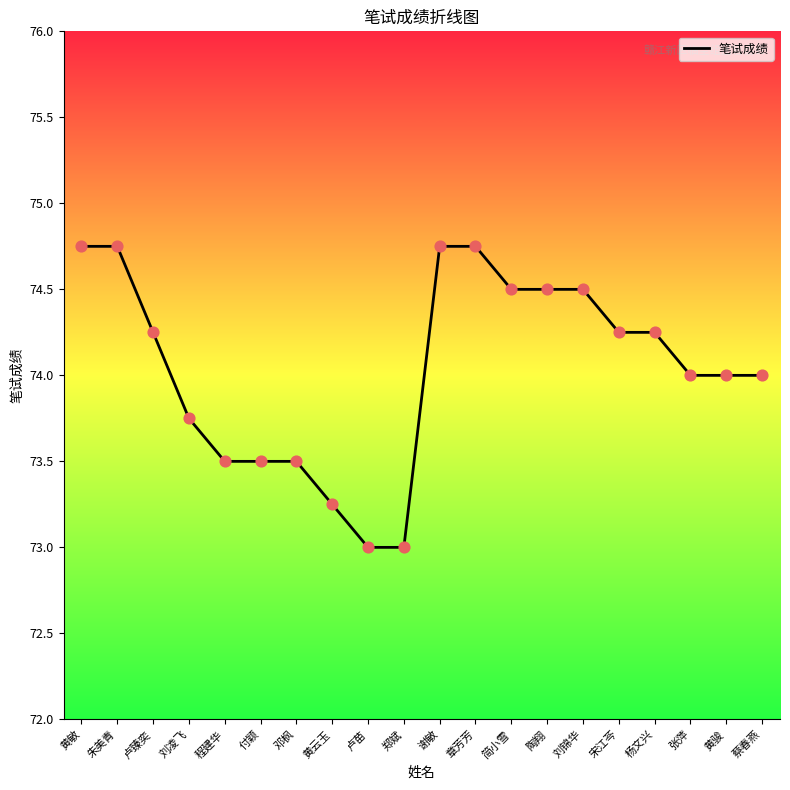

Which has a higher value, 程建华 or 宋江芩?

宋江芩